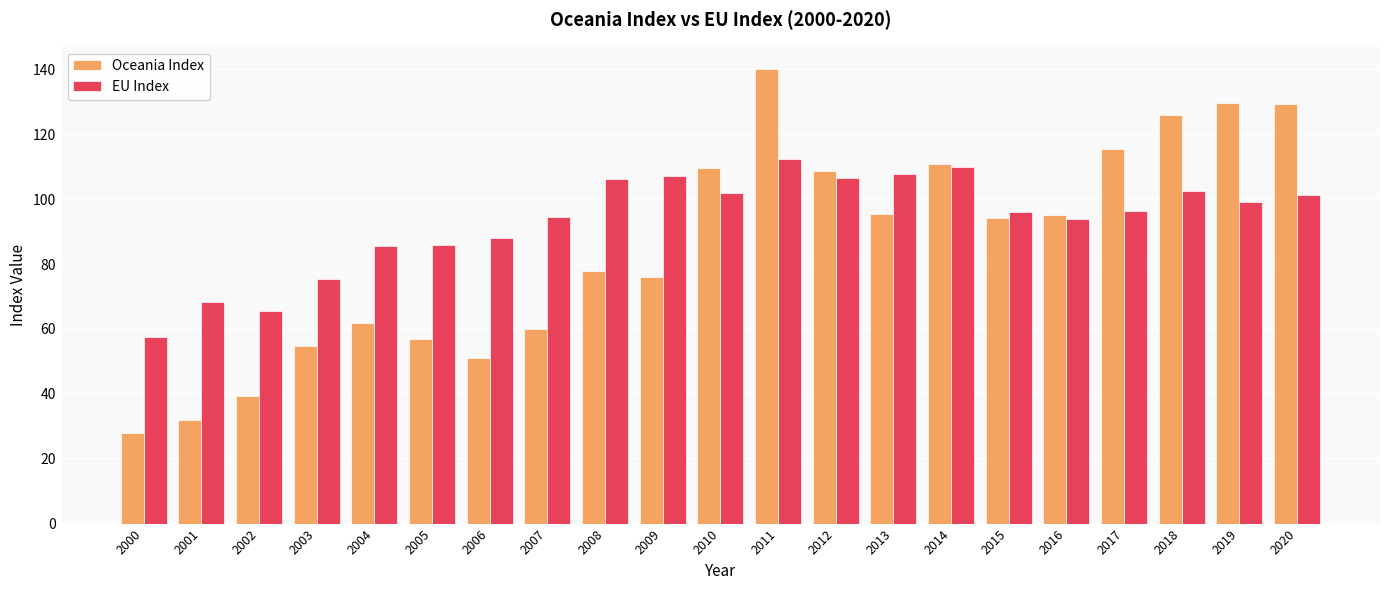

At which category is the sum across all series the highest?

2011